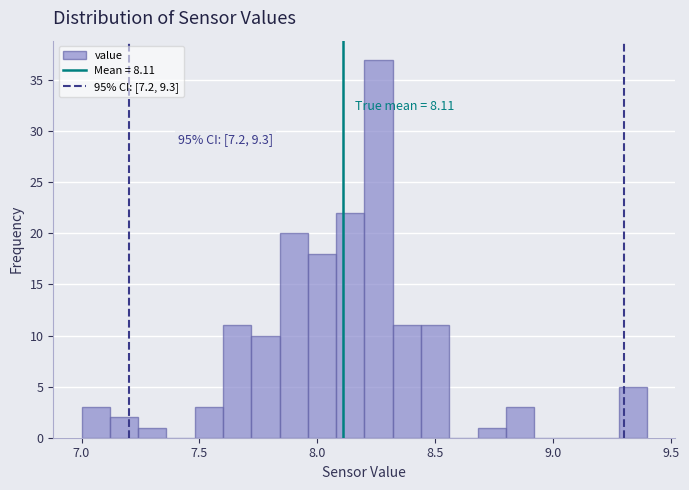

Read against the x-axis, roughly where is the centre of the tallest bar?

8.25